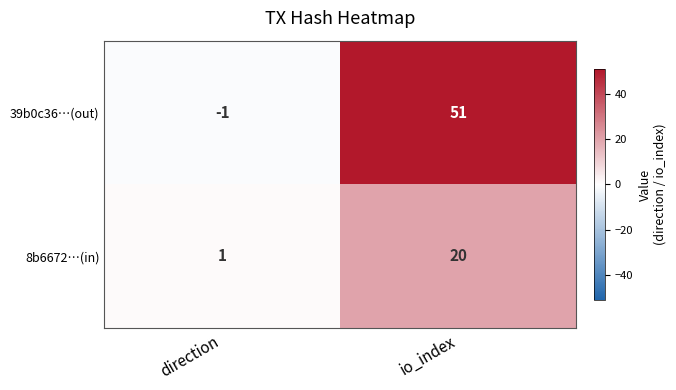

Where is 39b0c36…(out) nearest to the value 25?

direction